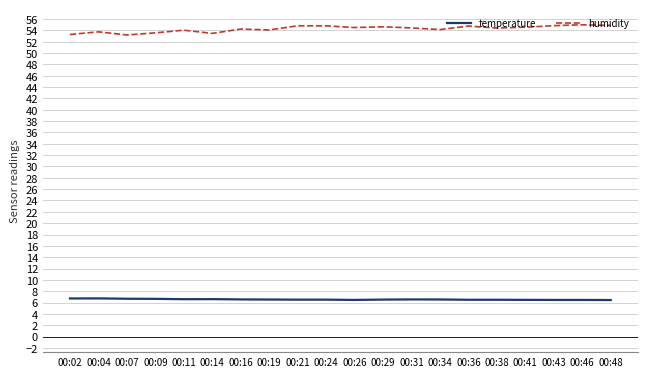

List the series in order of their peak value, highest first.

humidity, temperature